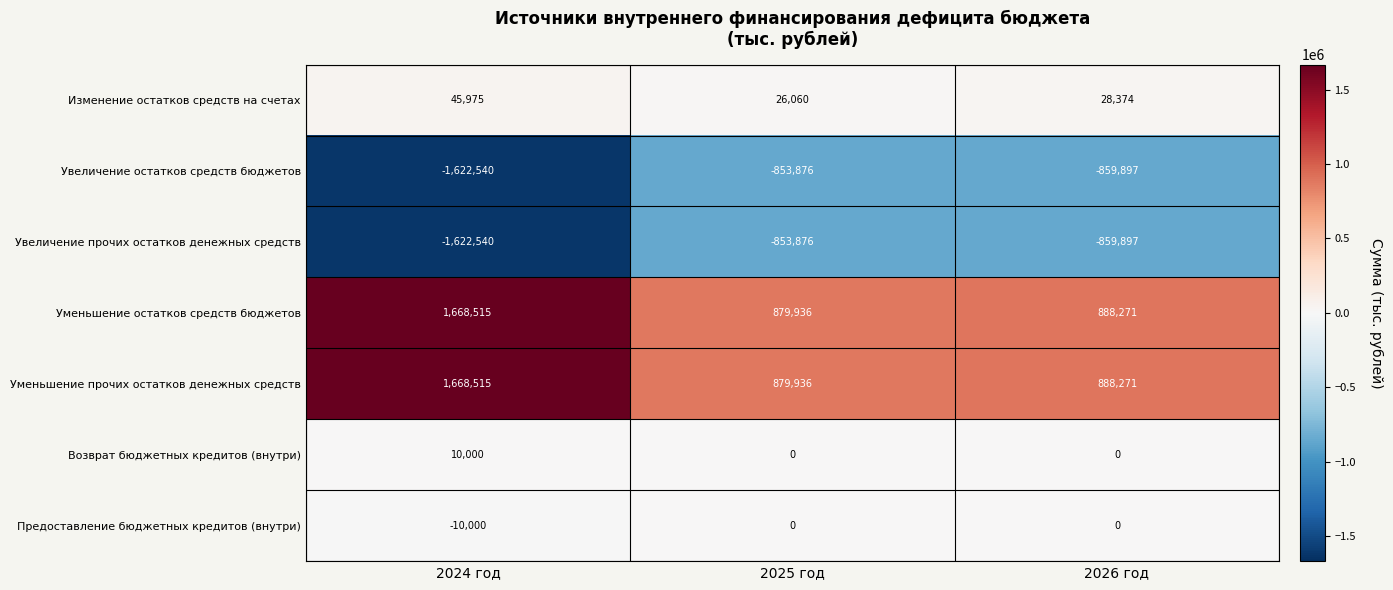

What is the total value across all series at 2024 год?

137925